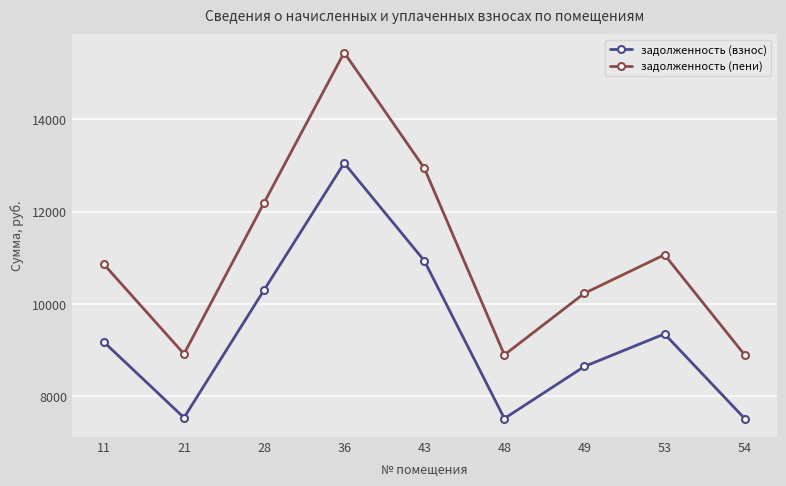

What are all the series names shown in the legend?

задолженность (взнос), задолженность (пени)